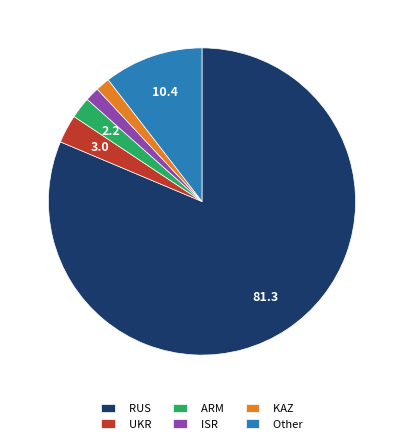

Which slice represents more than half of the pie?

RUS